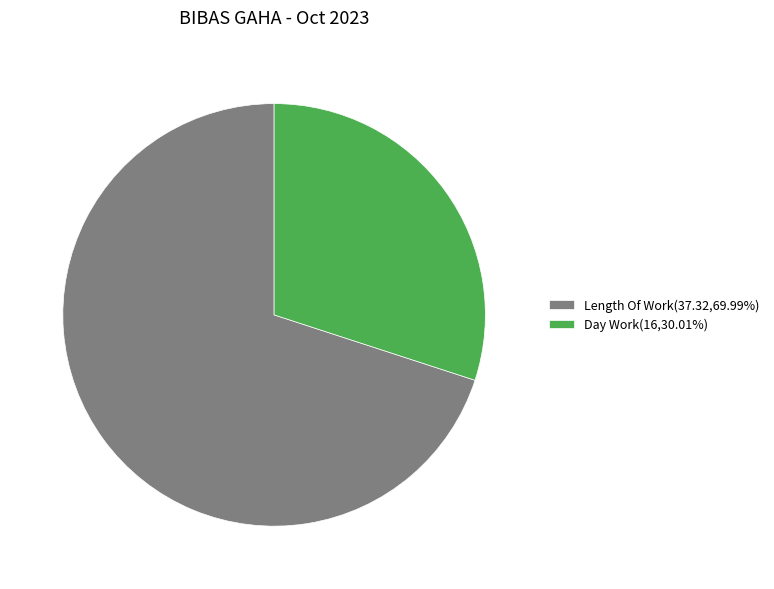

Is there a majority slice in this chart?

Yes